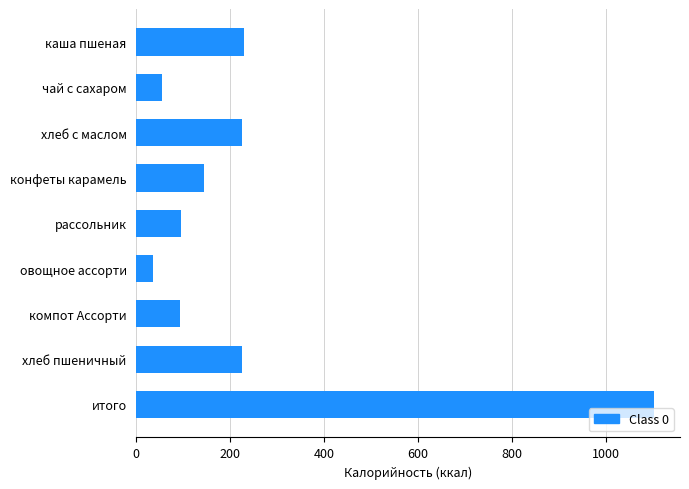

The value at компот Ассорти is 94.0. True or false?

True